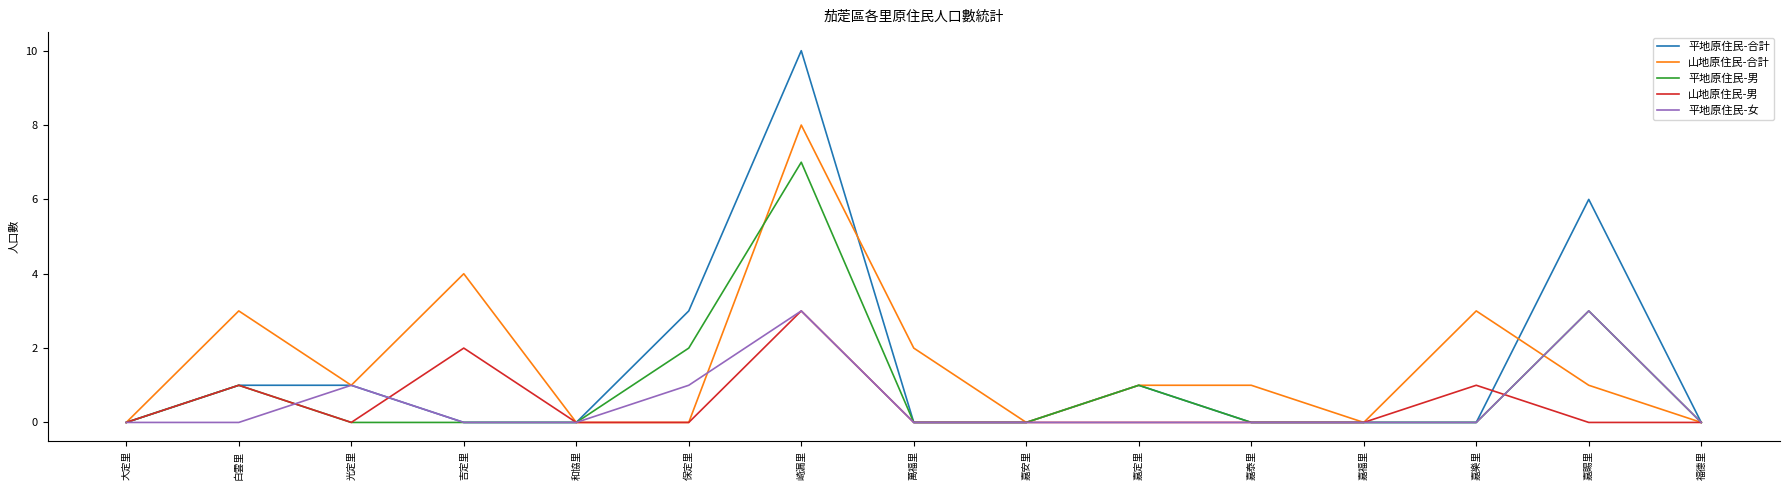

Does the chart have visible grid lines?

No